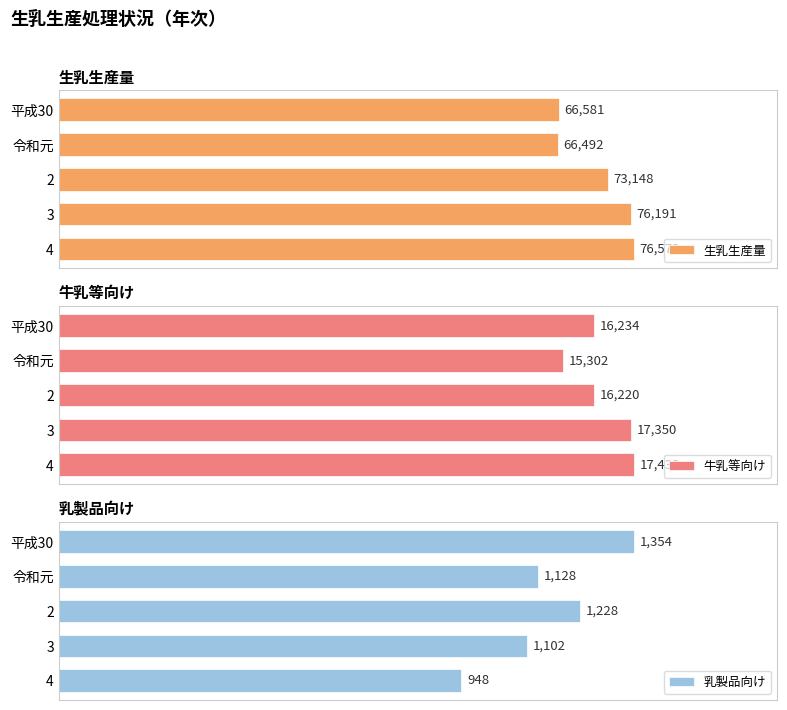

Rank the categories by 生乳生産量 value from highest to lowest.

4, 3, 2, 平成30, 令和元